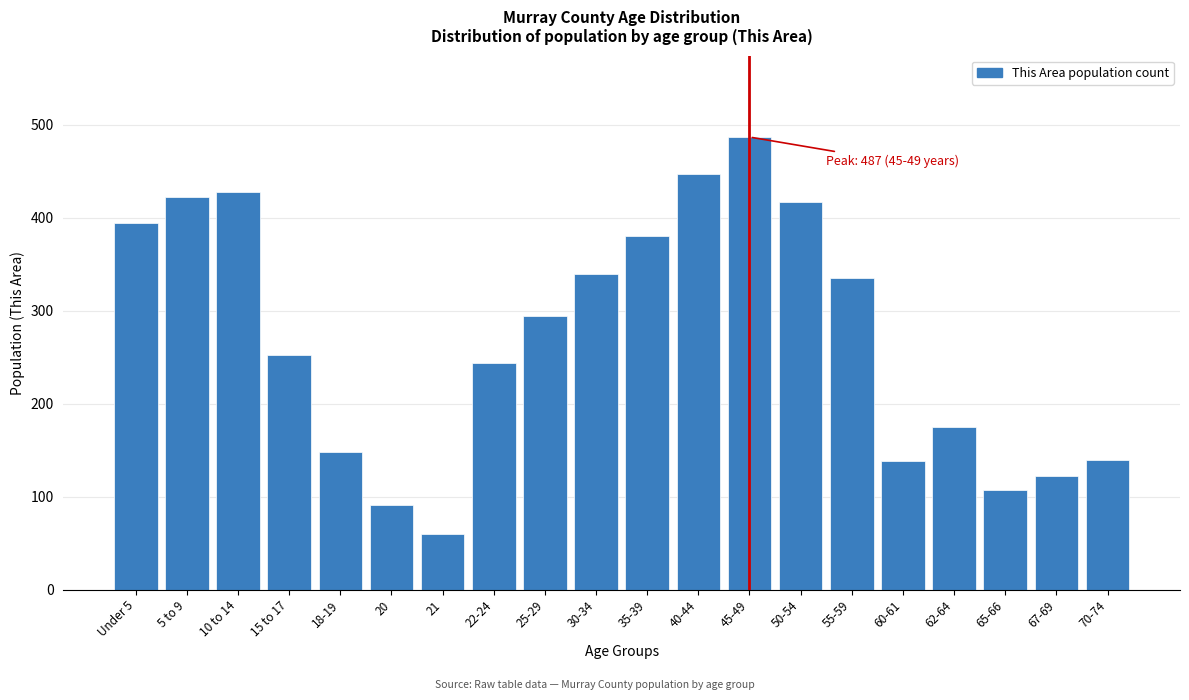

Which label corresponds to the smallest value in the chart?

21